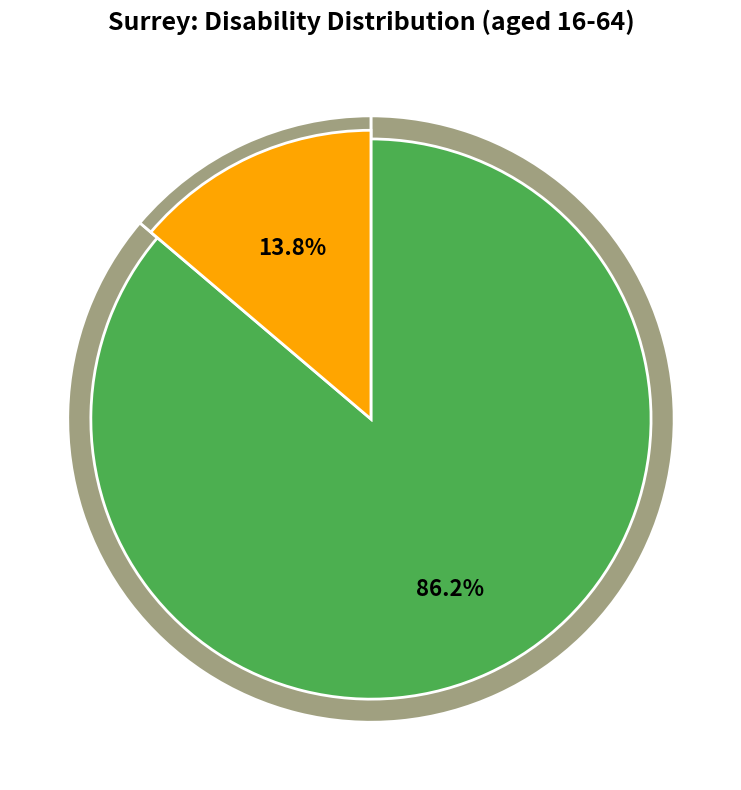

Which category has the biggest portion of the pie?

% aged 16-64 who are not disabled